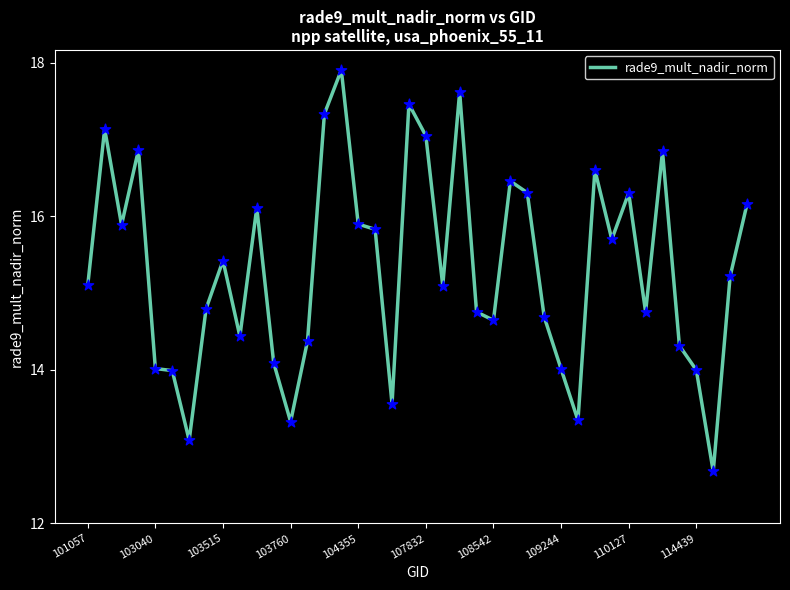

What is the smallest value displayed?

12.7